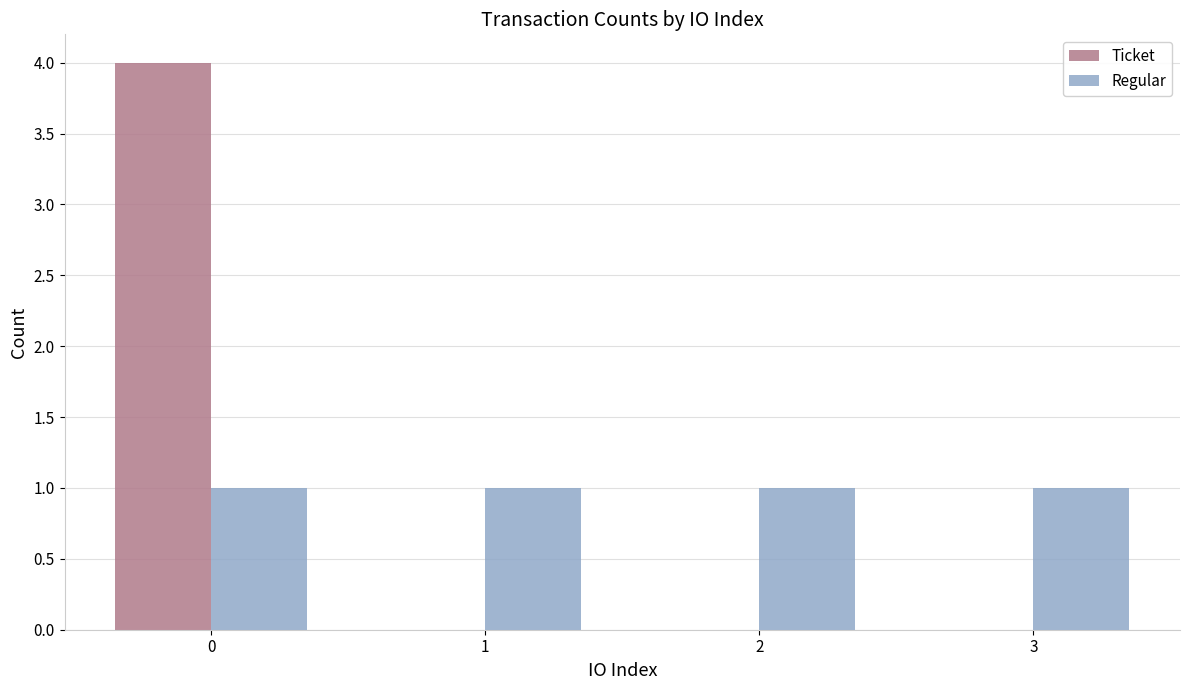

How many distinct data groups are displayed?

2